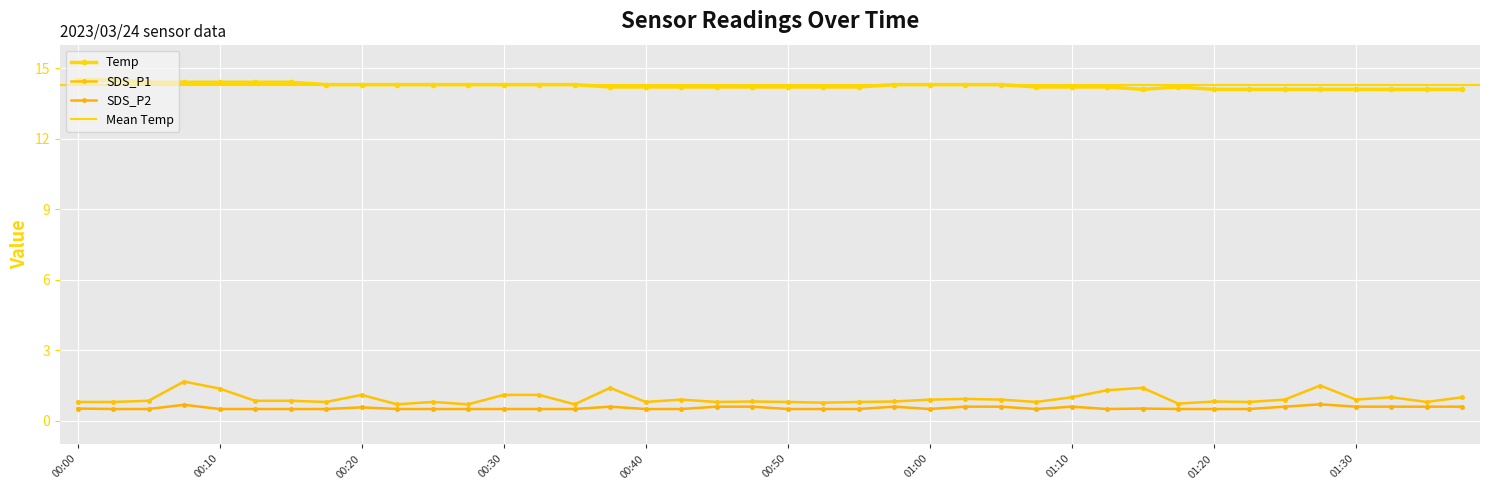

Count the number of categories in the chart.

40